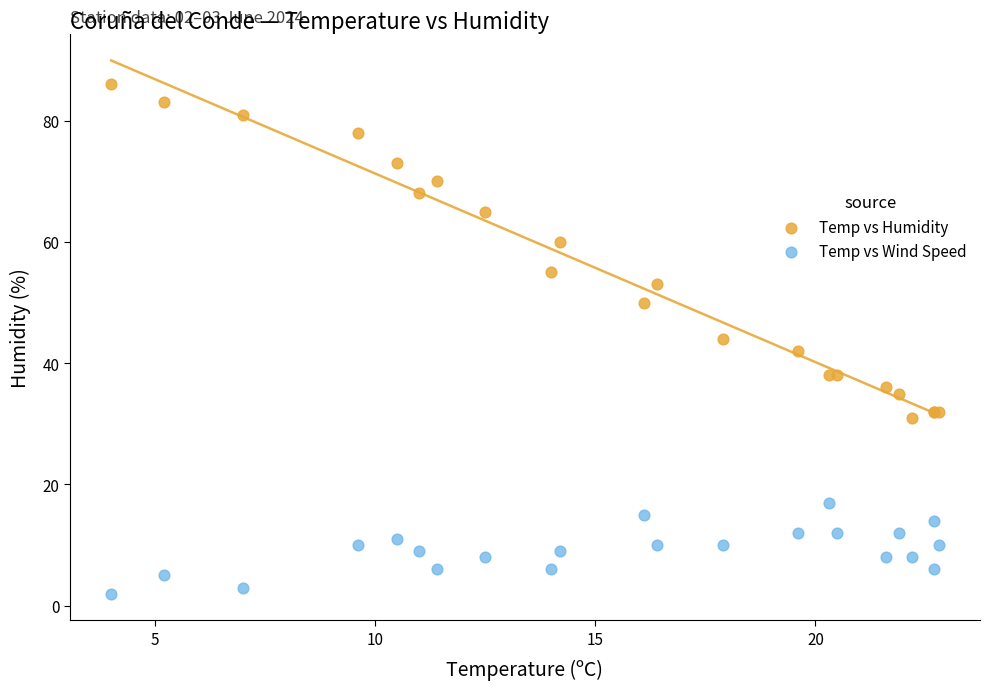

Which series contains the lowest Y value?

Temp vs Wind Speed